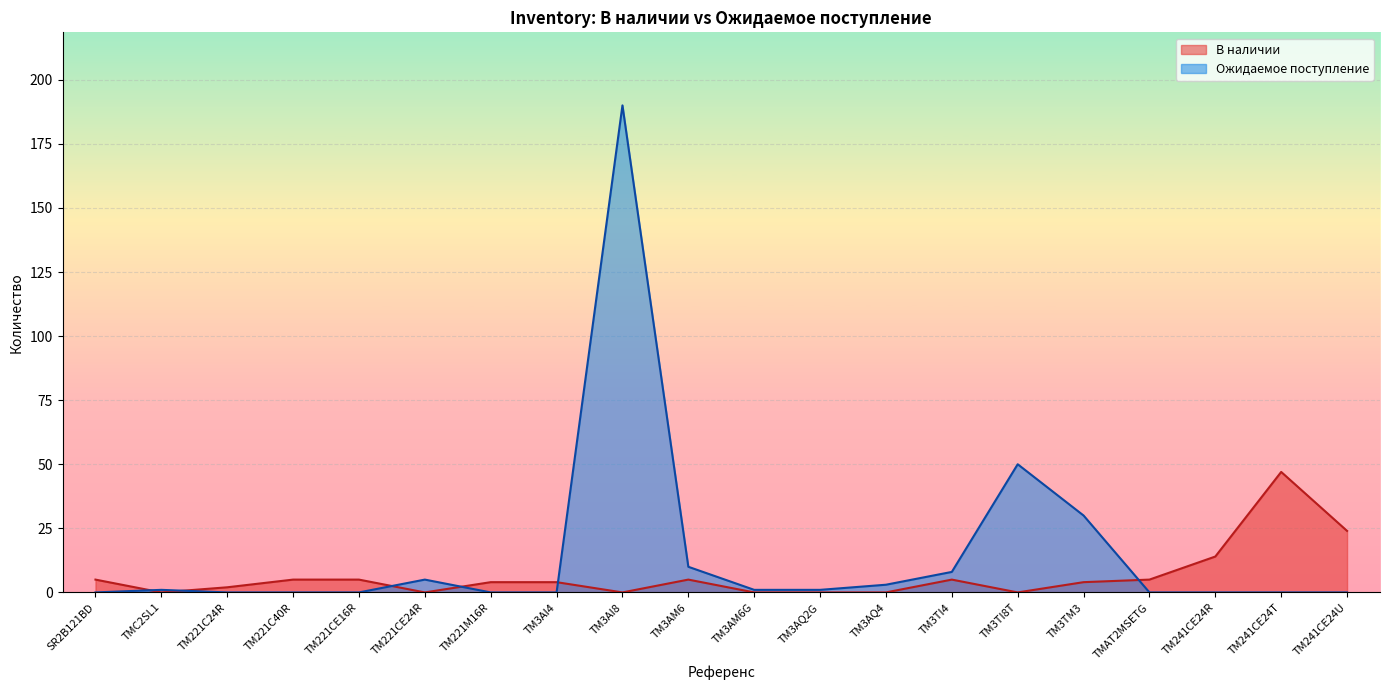

The value of В наличии at TM241CE24U is 24. True or false?

True